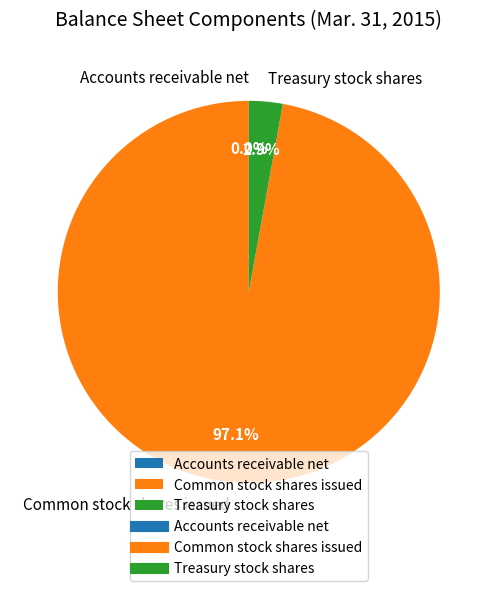

Does Common stock shares issued represent more than half of the total?

Yes